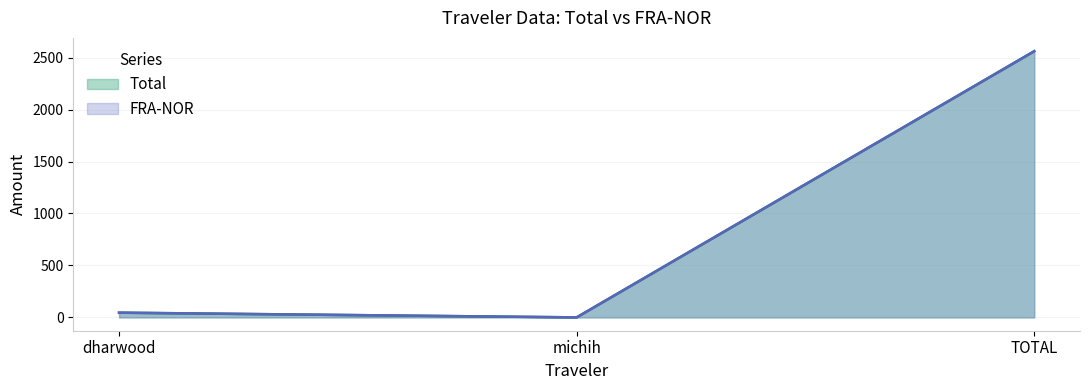

What is the sum of the FRA-NOR values at michih and dharwood?

45.9